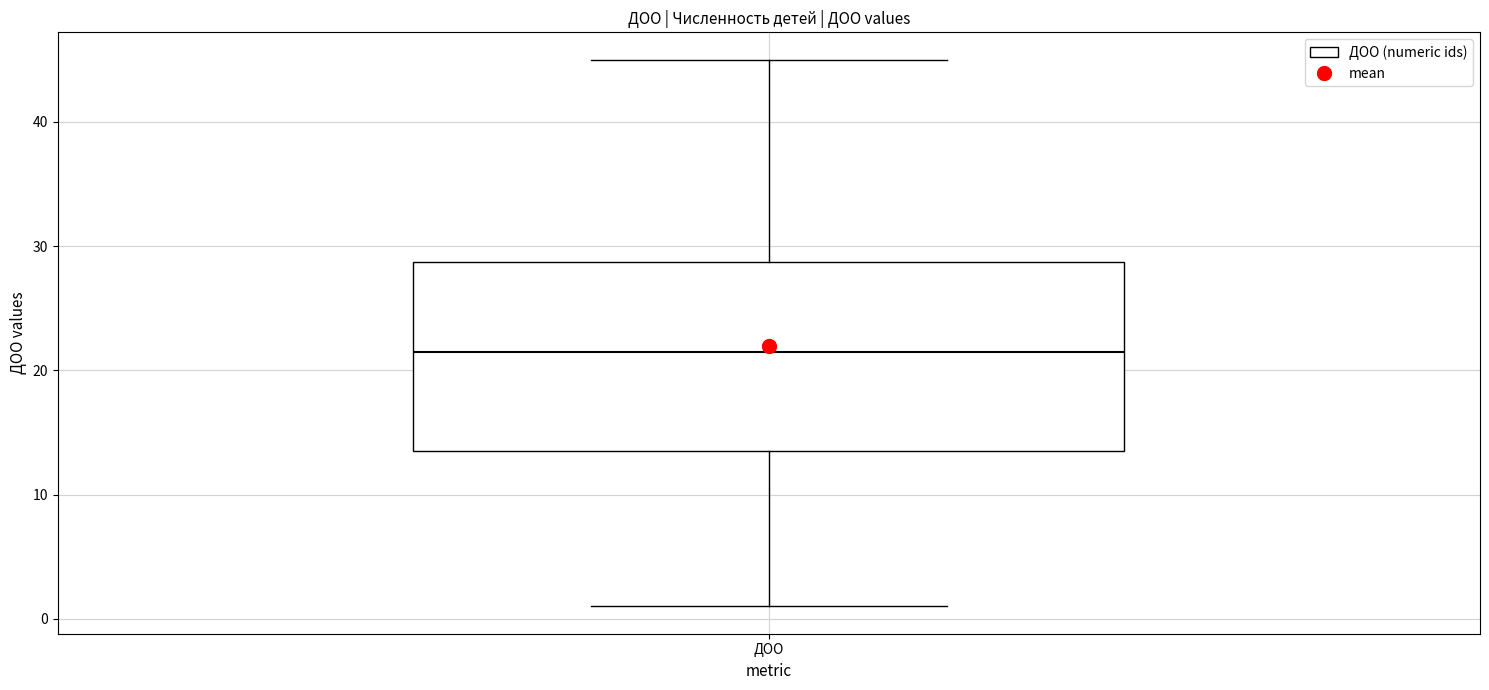

Where is the lower edge of the box for ДОО on the y-axis? The values are not printed on the chart, so give them approximately, as read against the axis.

14